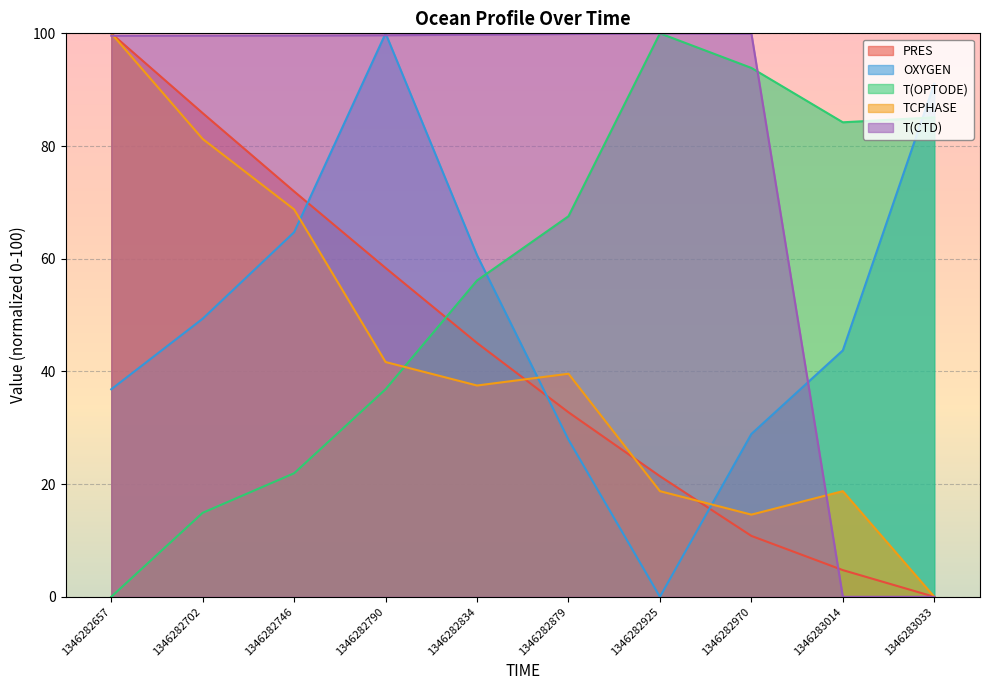

True or false: T(CTD) has a value of 170.3 at 1346282925.

False